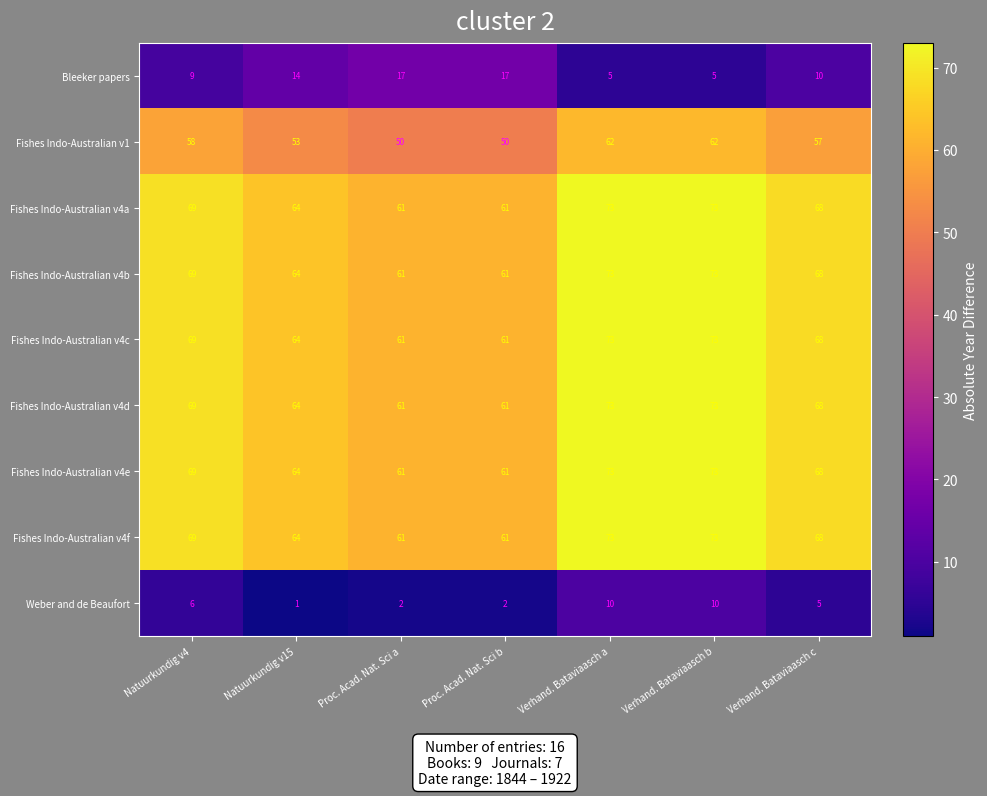

At which label does Fishes Indo-Australian v4e first exceed 68?

Natuurkundig v4